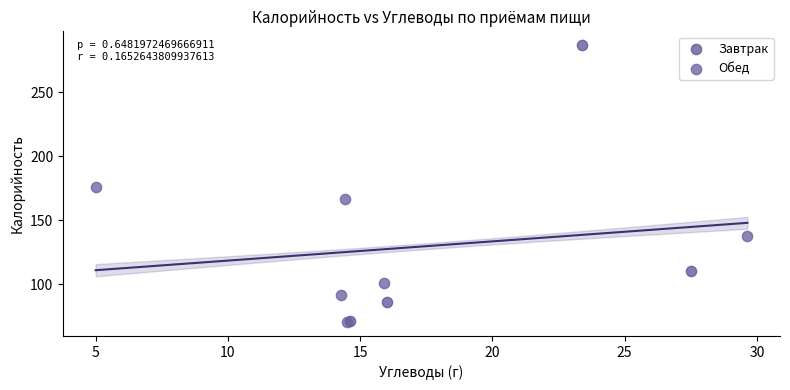

Which series has the largest Y range (max minus min)?

Завтрак